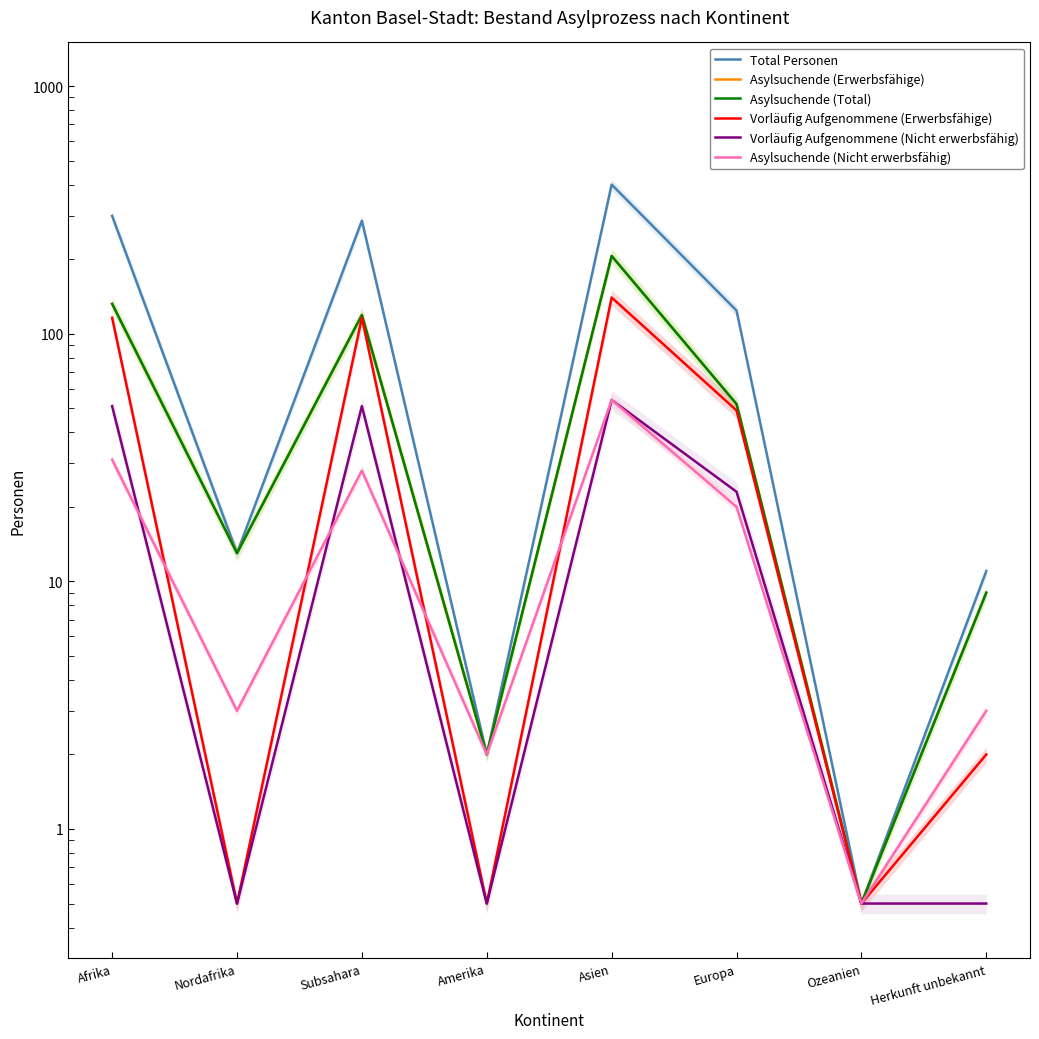

True or false: Asylsuchende (Total) and Vorläufig Aufgenommene (Nicht erwerbsfähig) cross at least once.

False